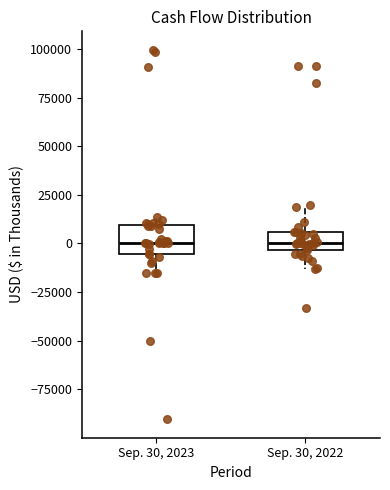

Comparing the boxes themselves (not the whiskers), which one is the tallest?

Sep. 30, 2023